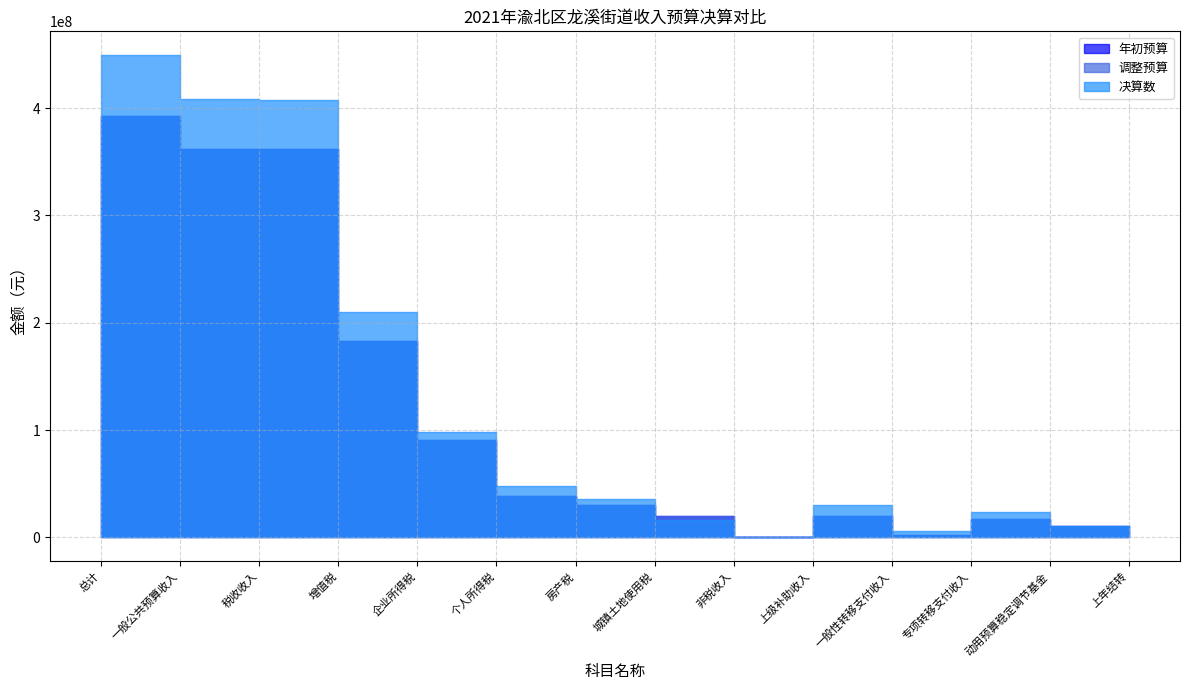

At which category does the chart reach its minimum across all series?

上年结转